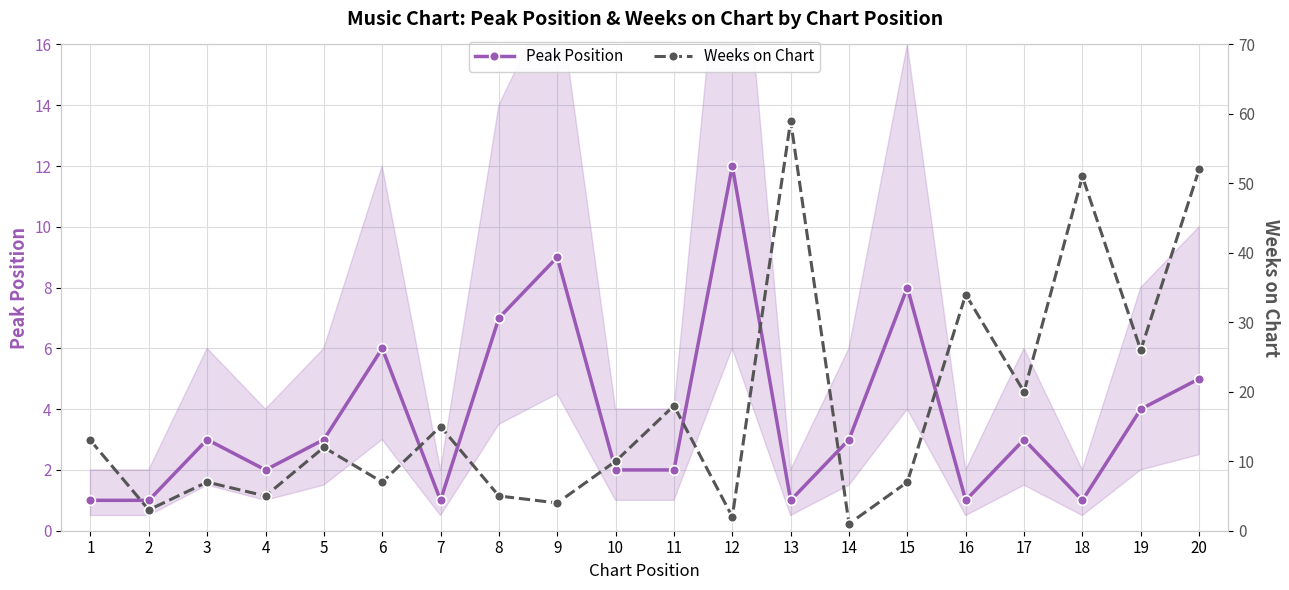

What is the total value across all series at 17?

23